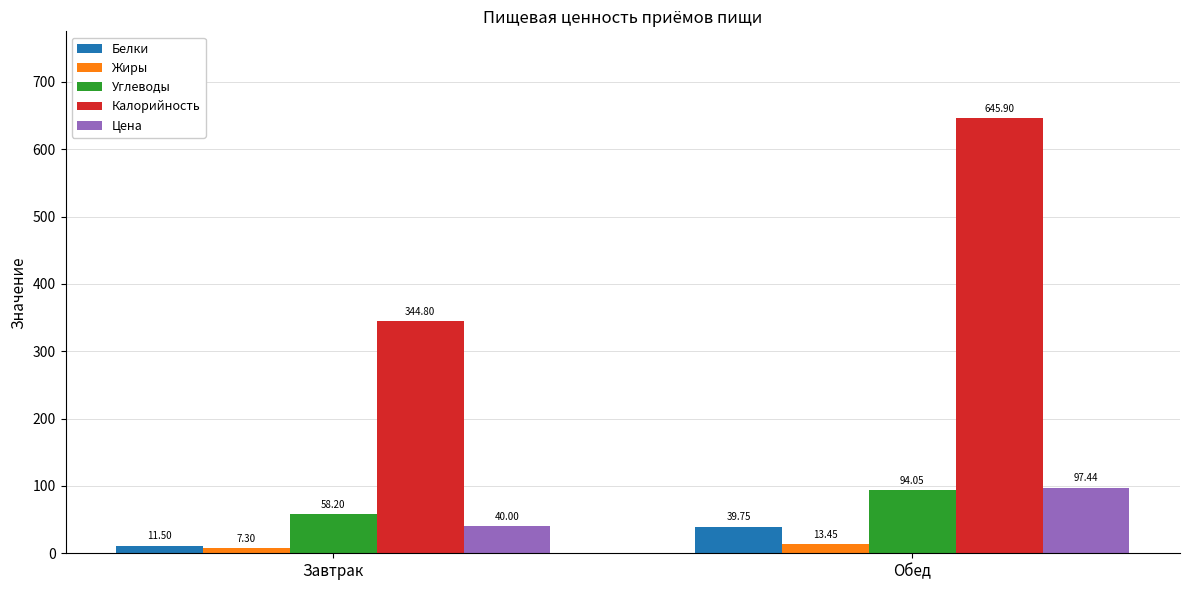

What is the sum of all Цена values?

137.4